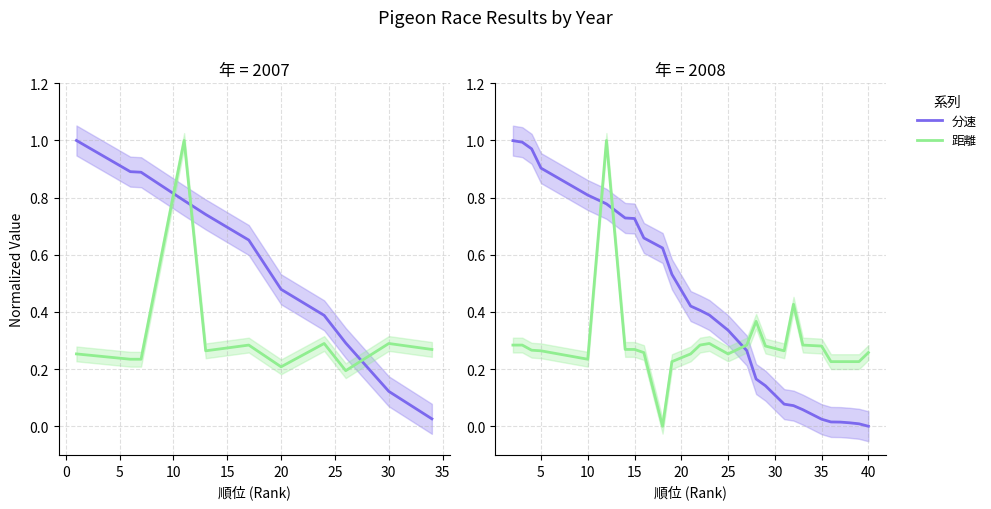

How many categories are shown in the chart?

27